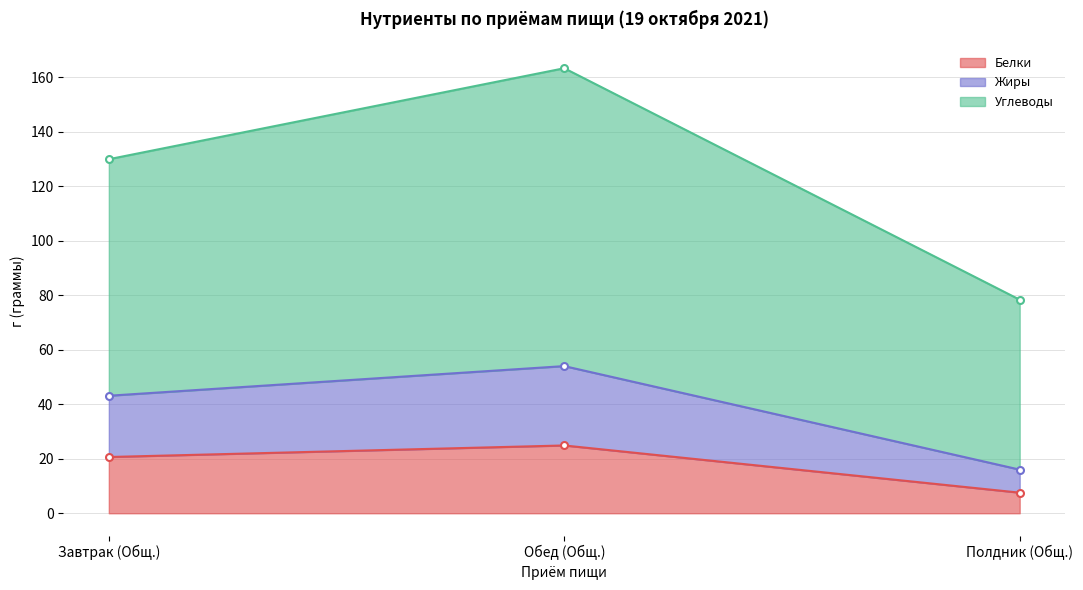

Reading right to left, what are all the values shown in this chart?

Белки: 7.6	24.9	20.6
Жиры: 16.0	54.0	43.1
Углеводы: 78.4	163.3	129.9